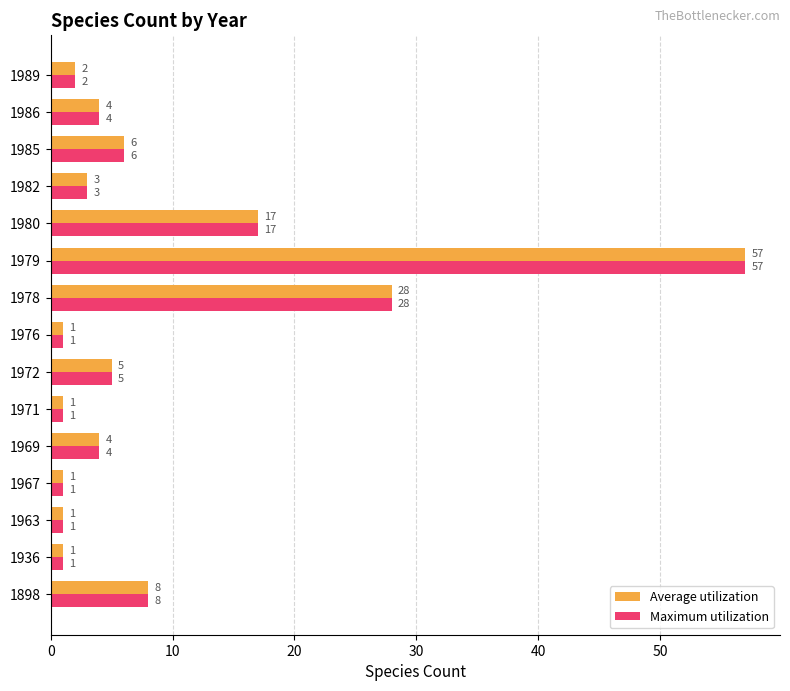

What is the approximate value of Average utilization at 1979, to the nearest 5?

55